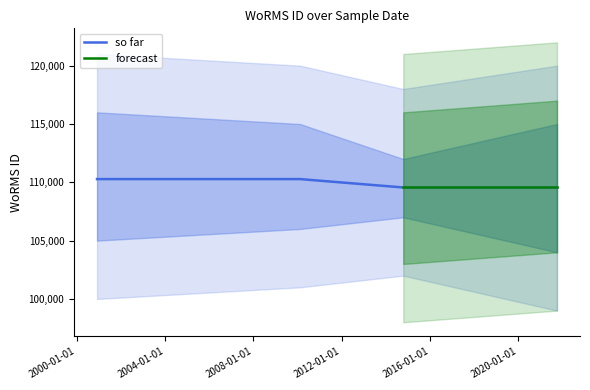

True or false: so far and forecast cross at least once.

False